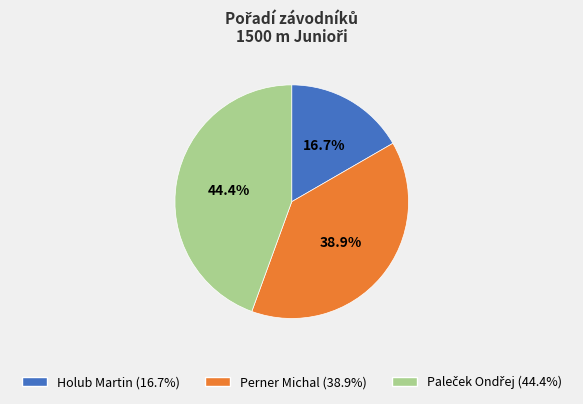

Is Perner Michal the majority of the pie?

No